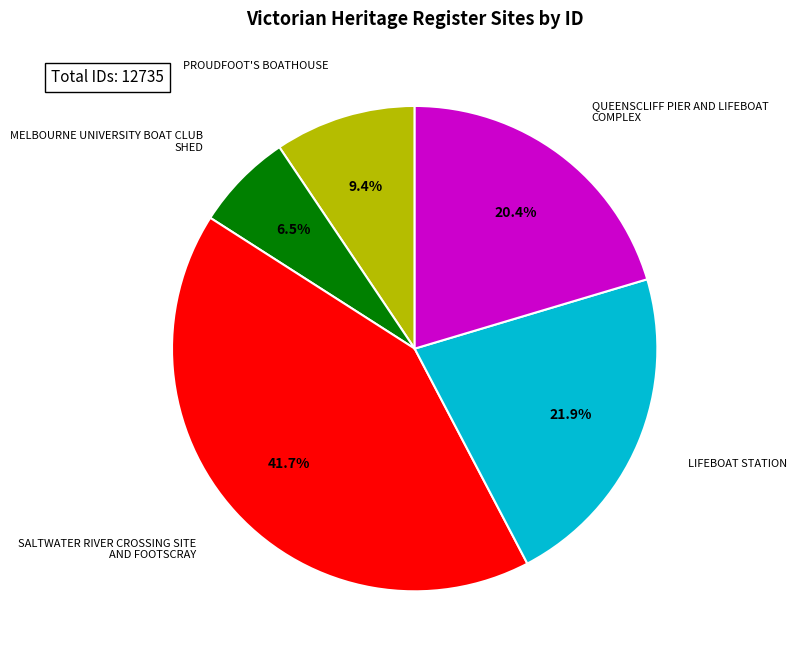

Is there a majority slice in this chart?

No